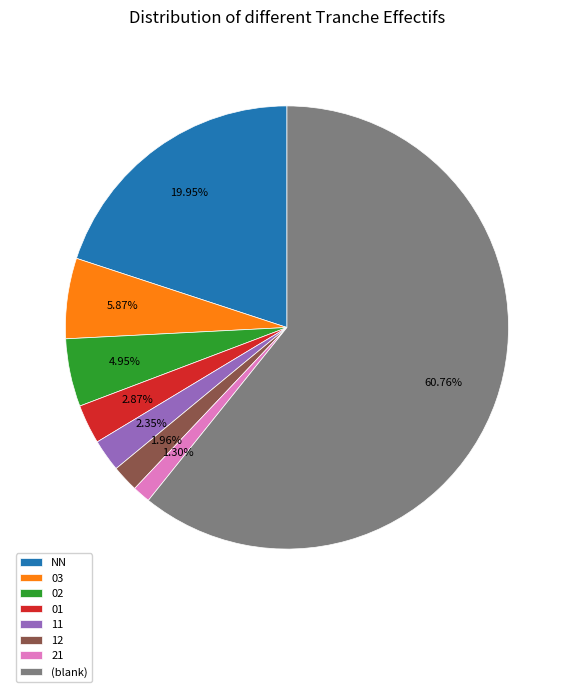

The 21 slice represents 11% of the pie. True or false?

False